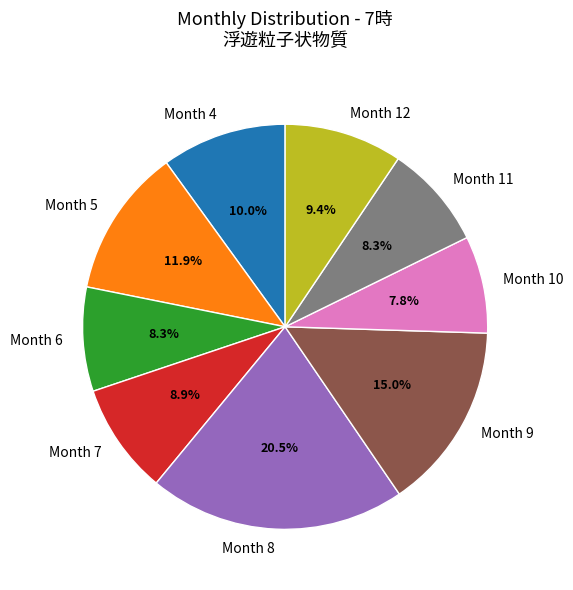

Does Month 12 account for over 50% of the chart?

No